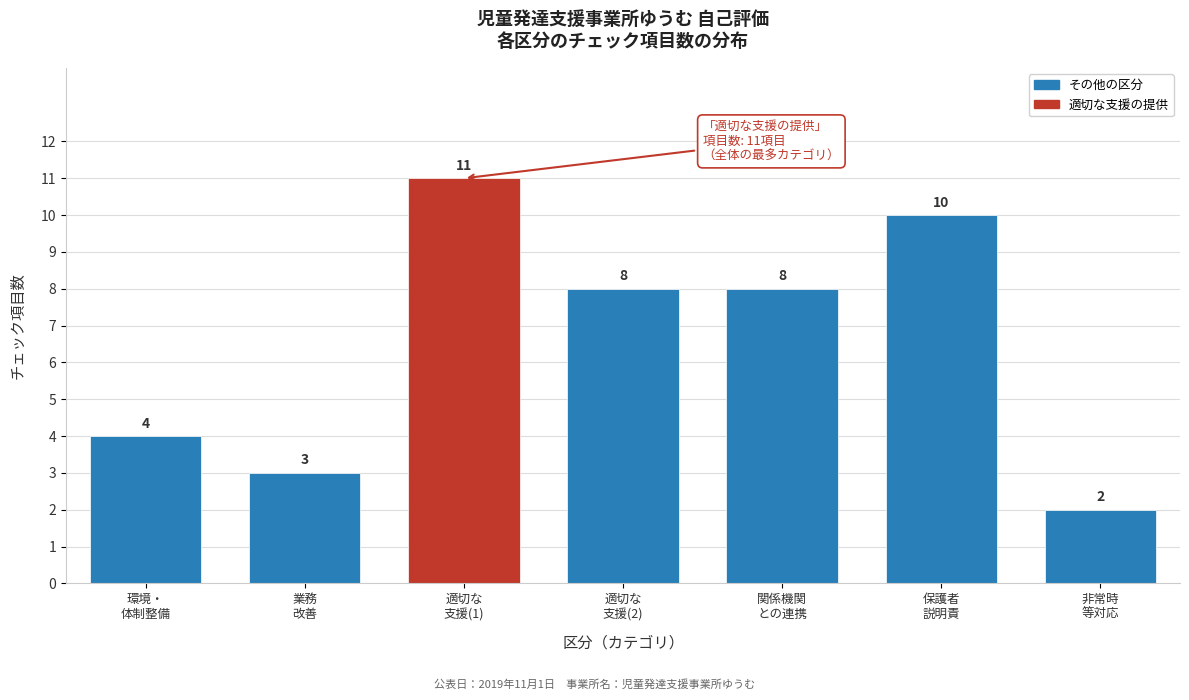

Reading left to right, transcribe all the data shown in this chart.

4	3	11	8	8	10	2